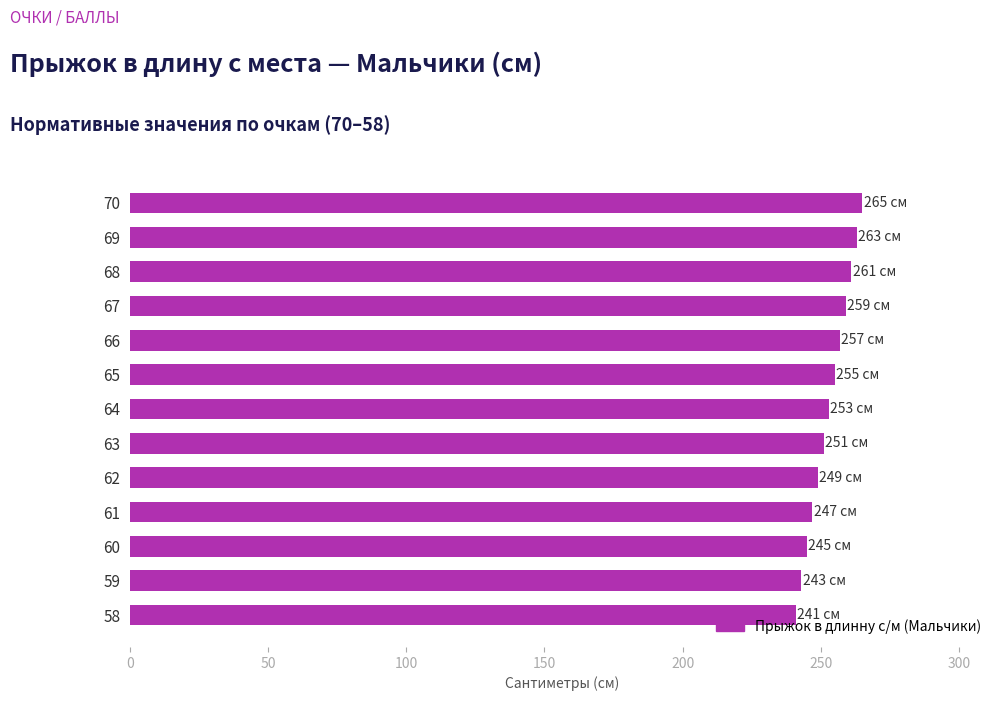

The value at 58 is 50. True or false?

False